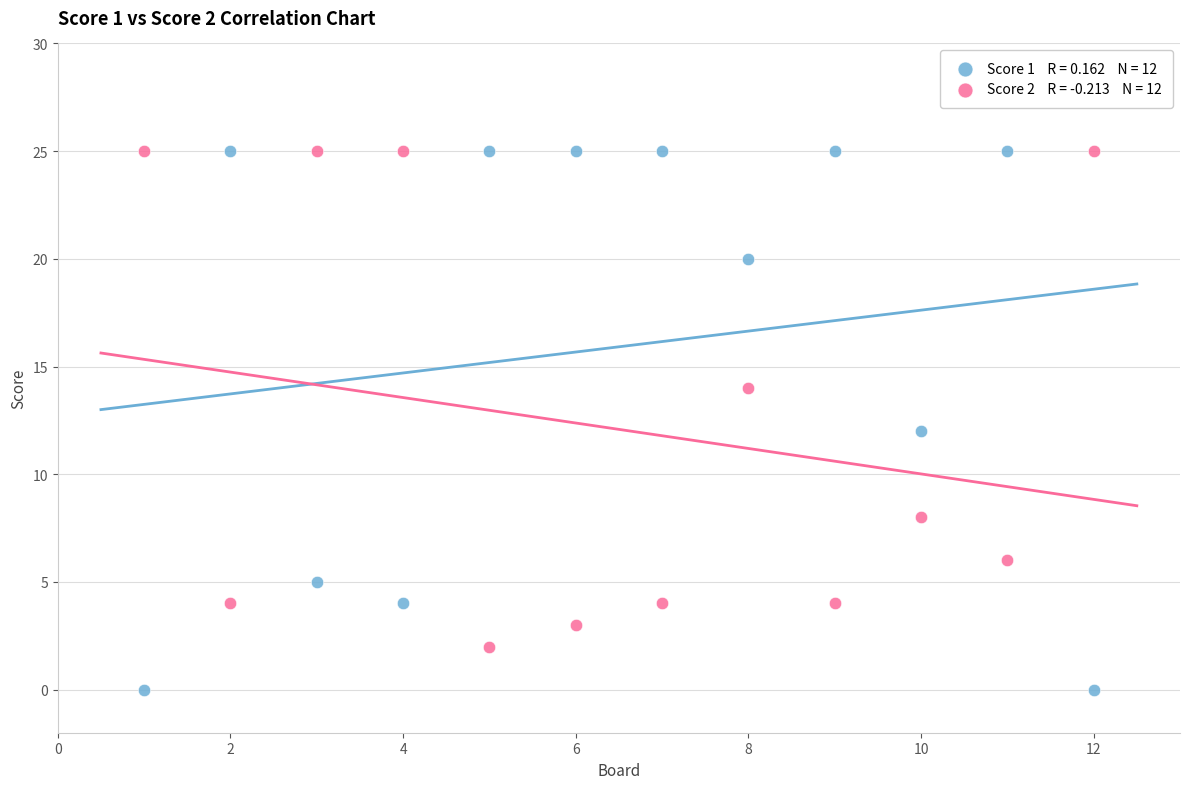

Across all data points, what is the range of Y values (max minus min)?

25